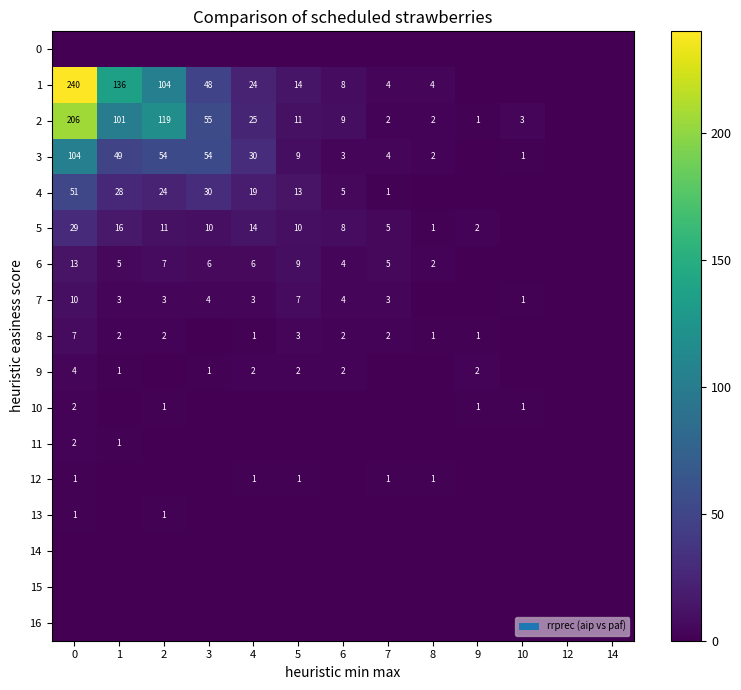

Rank the series at 3 from highest to lowest value.

row_2, row_3, row_1, row_4, row_5, row_6, row_7, row_9, row_0, row_8, row_10, row_11, row_12, row_13, row_14, row_15, row_16